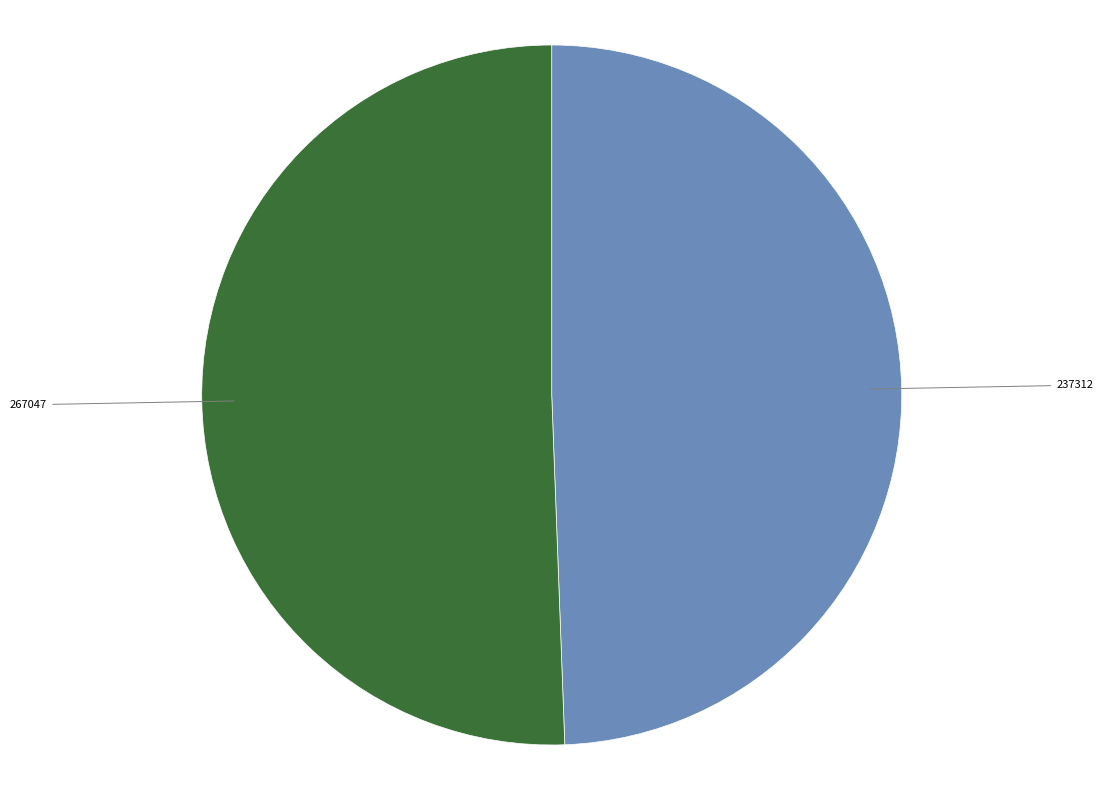

Do 267047 and 237312 together represent more than half of the pie?

Yes